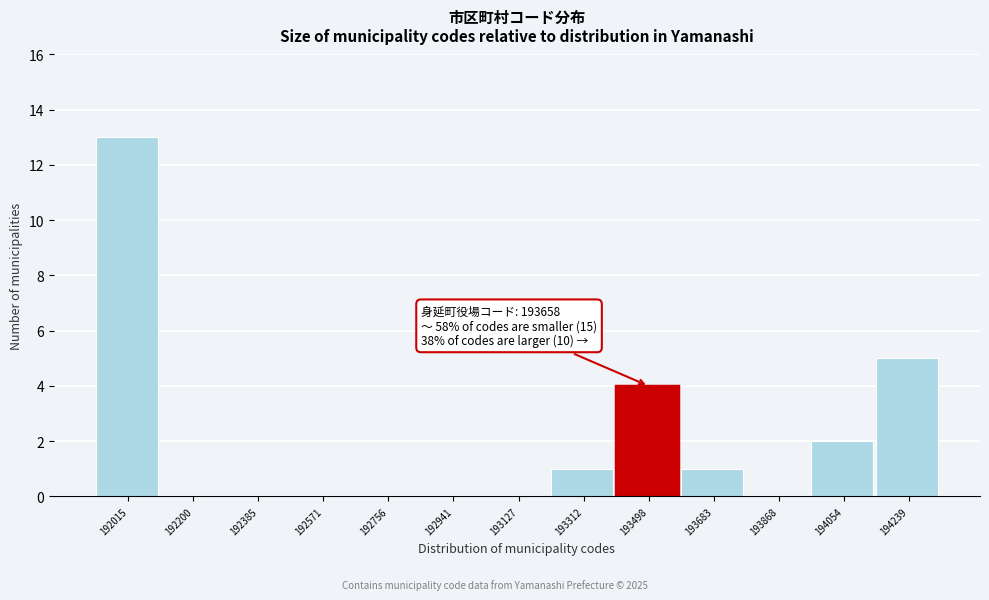

Reading right to left, list all the values displayed in this chart.

194239=5	194054=2	193868=0	193683=1	193498=4	193312=1	193127=0	192941=0	192756=0	192571=0	192385=0	192200=0	192015=13